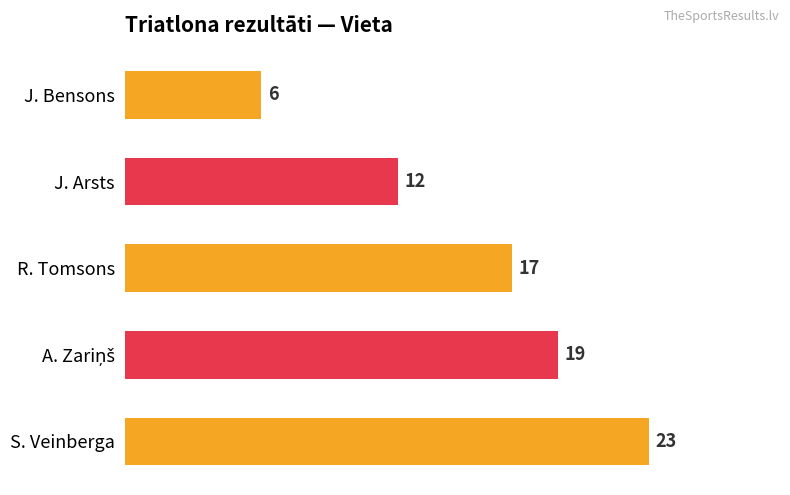

What position from the bottom is S. Veinberga?

1